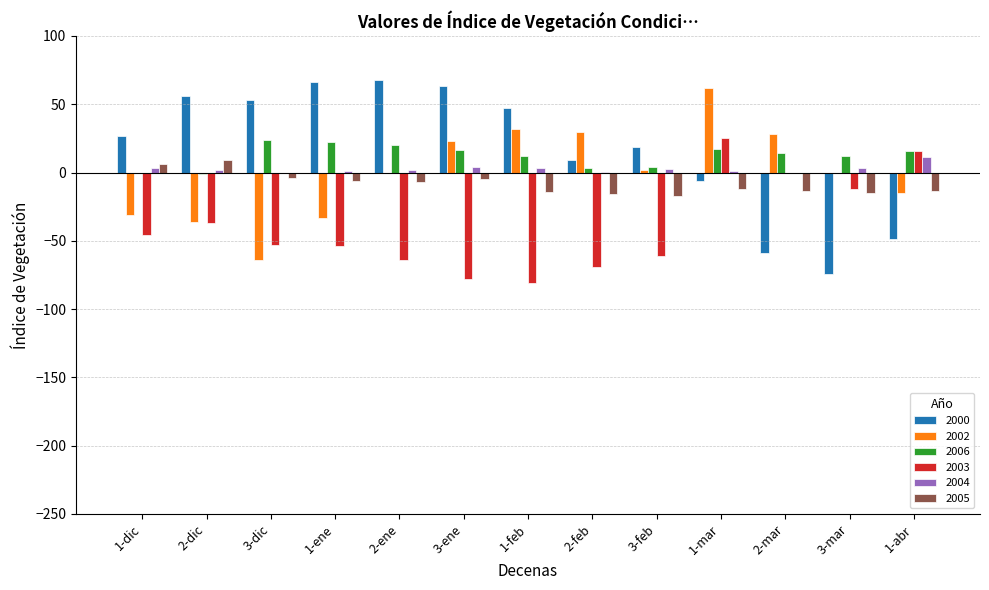

What is the total value across all series at 1-ene?

-3.3